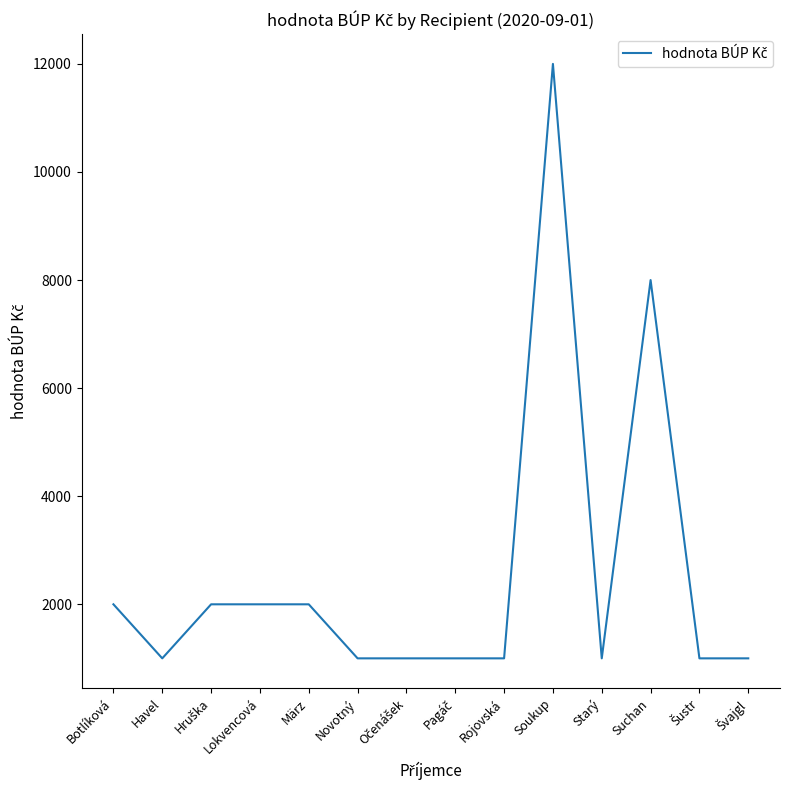

What position from the left is Lokvencová?

4